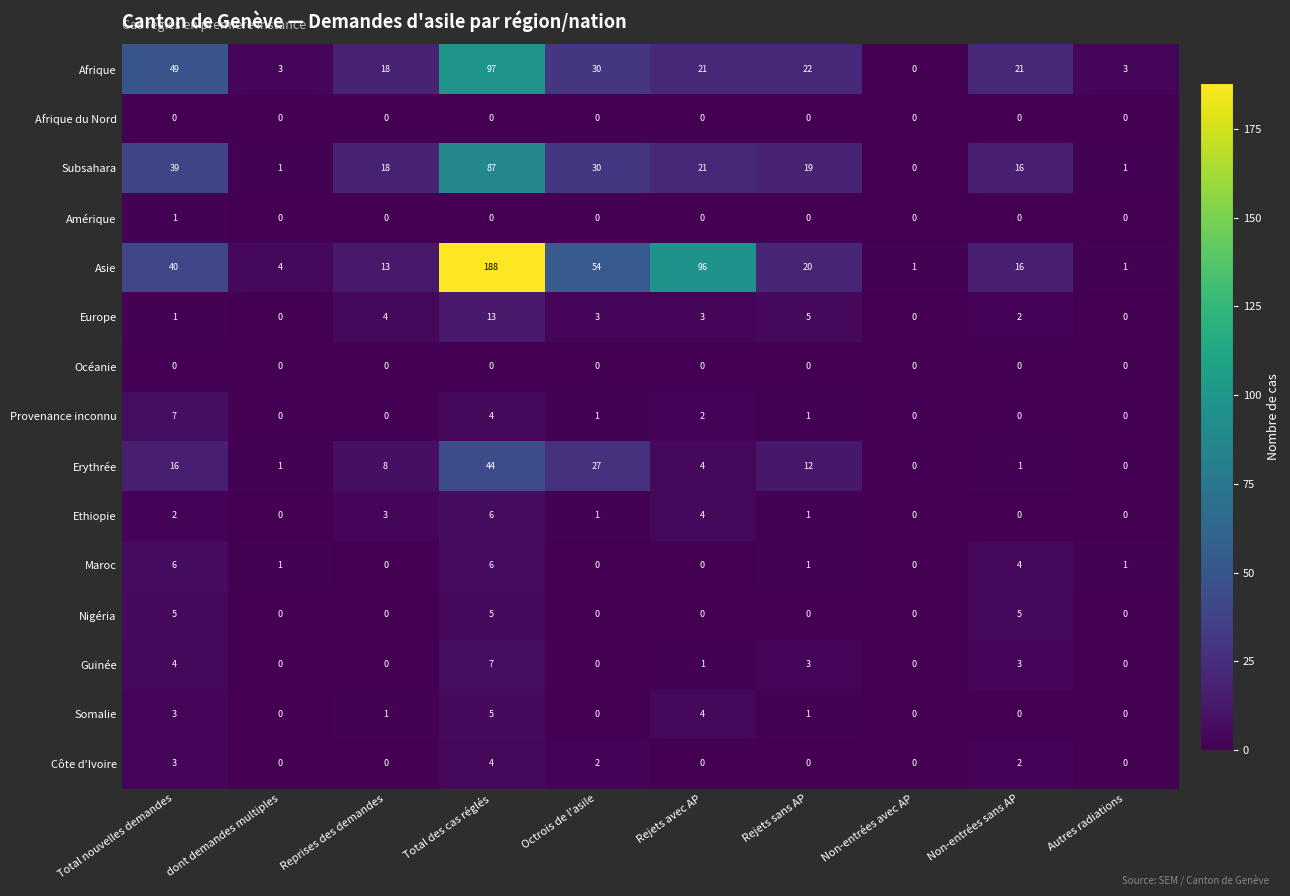

Which series has the largest range (max minus min)?

Asie